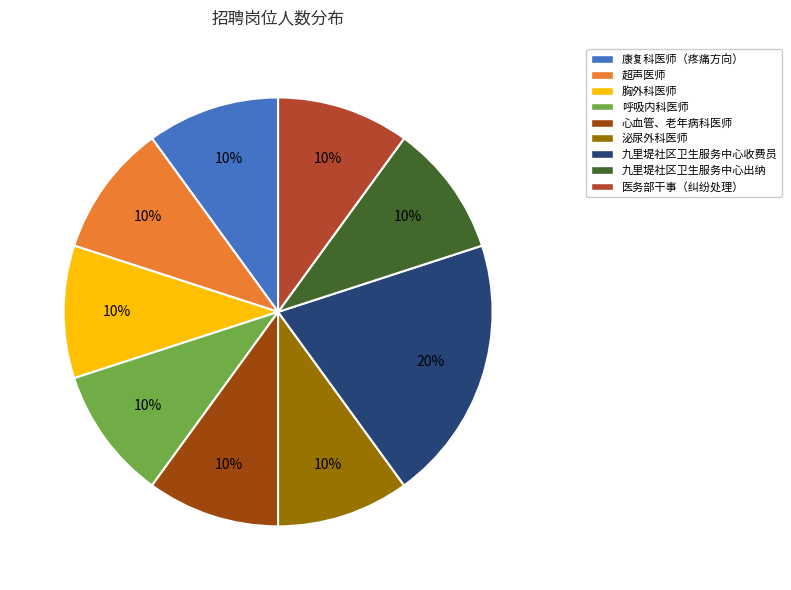

Which slice is the largest?

九里堤社区卫生服务中心收费员